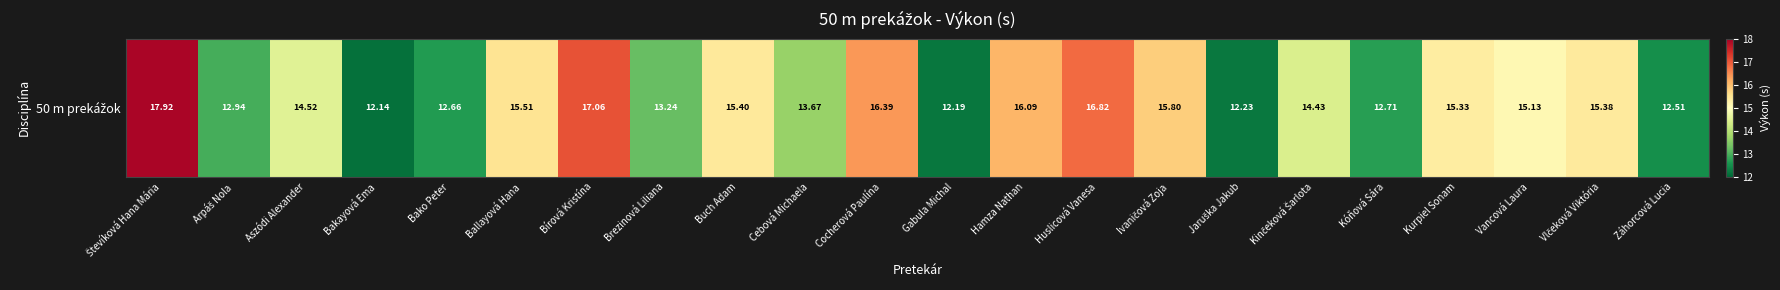

Reading right to left, transcribe all the data shown in this chart.

Záhorcová Lucia=12.5	Vlčeková Viktória=15.4	Vancová Laura=15.1	Kurpiel Sonam=15.3	Kóňová Sára=12.7	Kinčeková Šarlota=14.4	Jaruška Jakub=12.2	Ivaničová Zoja=15.8	Huslicová Vanesa=16.8	Hamza Nathan=16.1	Gabula Michal=12.2	Cocherová Paulína=16.4	Cebová Michaela=13.7	Buch Adam=15.4	Brezinová Liliana=13.2	Bírová Kristína=17.1	Ballayová Hana=15.5	Bako Peter=12.7	Bakayová Ema=12.1	Aszódi Alexander=14.5	Arpáš Nola=12.9	Števíková Hana Mária=17.9